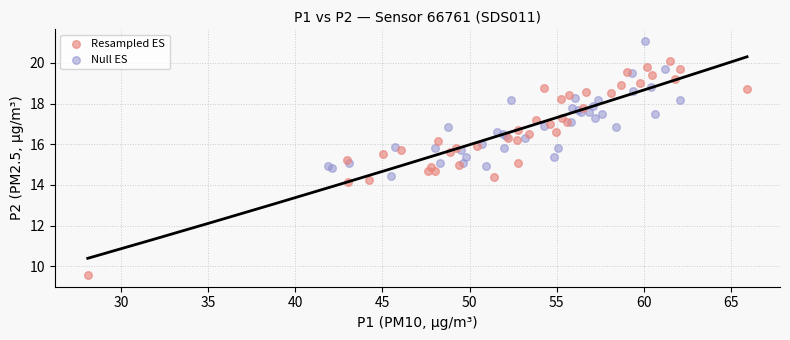

Which series has the widest spread of Y values?

Resampled ES